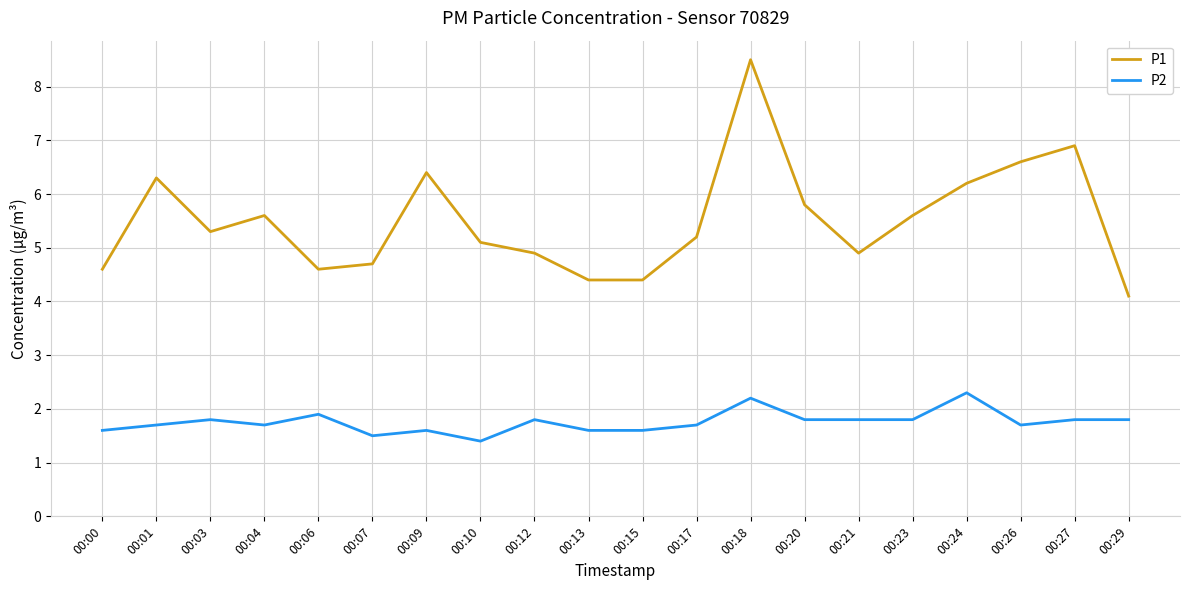

What is the total value across all series at 00:18?

10.7